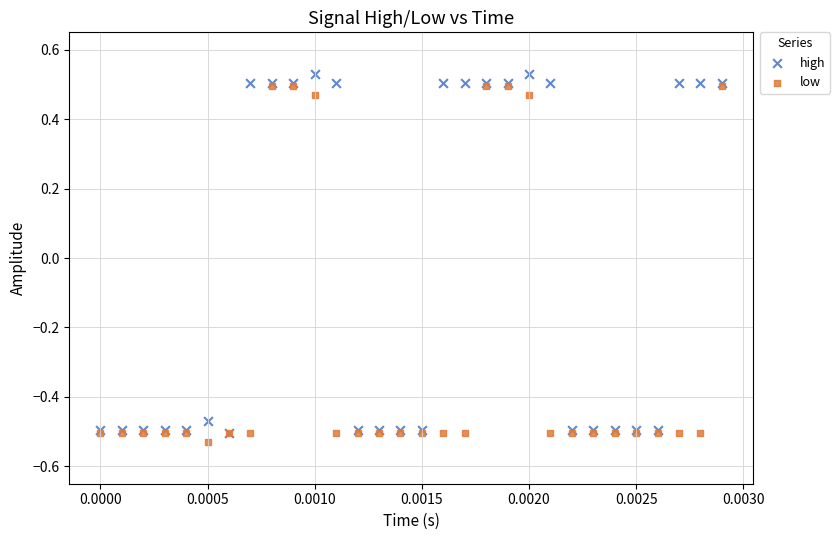

Which series reaches the maximum Y coordinate?

high